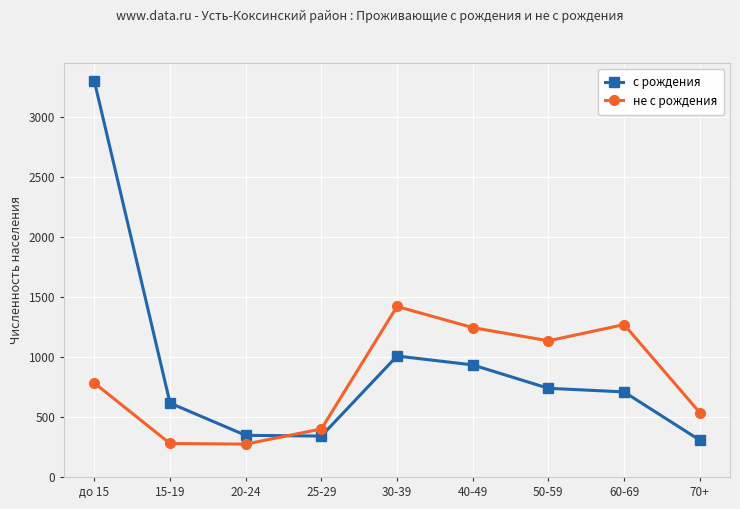

What is the difference between the maximum and minimum values in the с рождения series?

2992